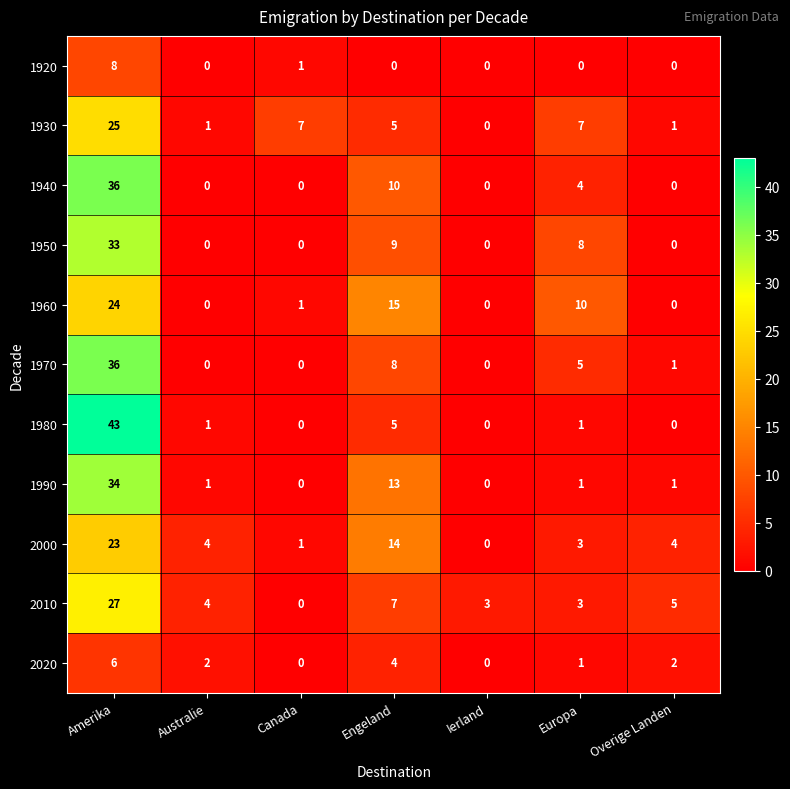

True or false: 1970 has a value of 5 at Europa.

True